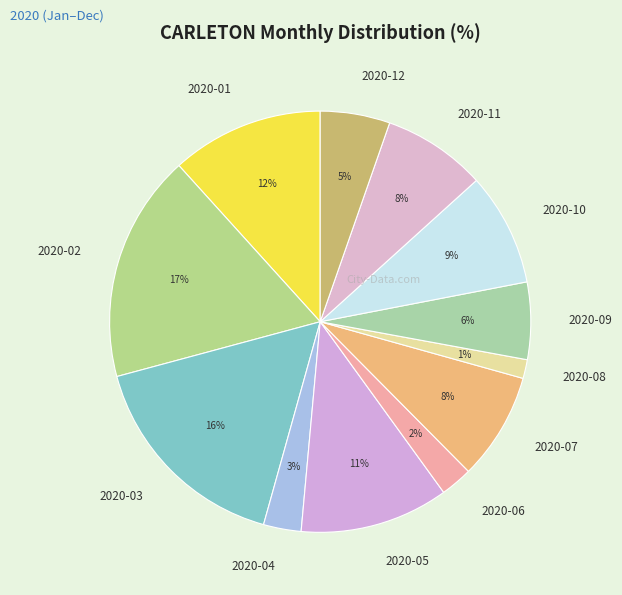

The 2020-11 slice represents 8% of the pie. True or false?

True